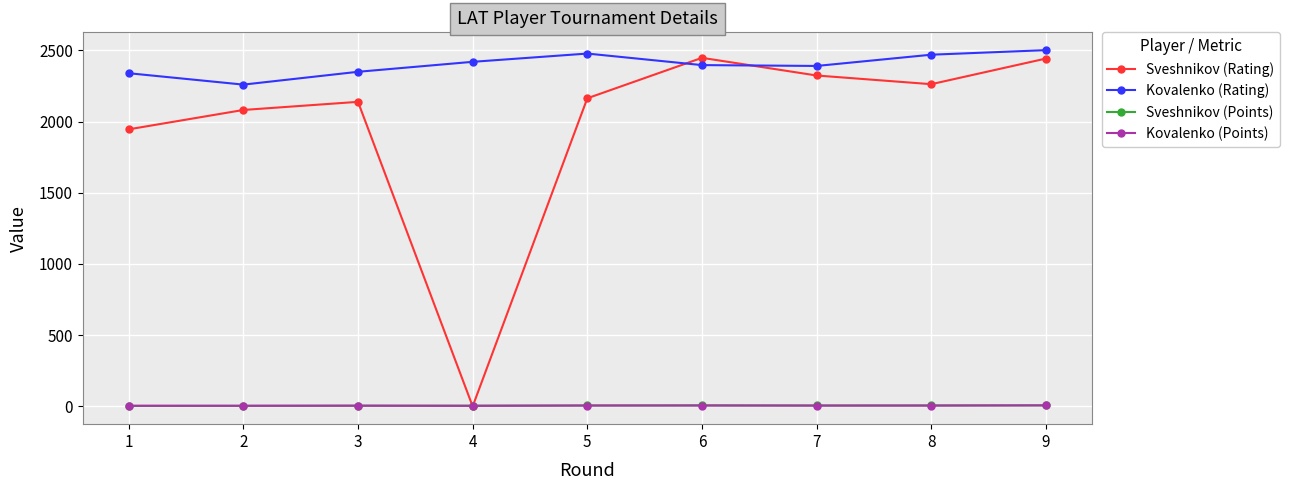

Which series has the largest total across all categories?

Kovalenko (Rating)